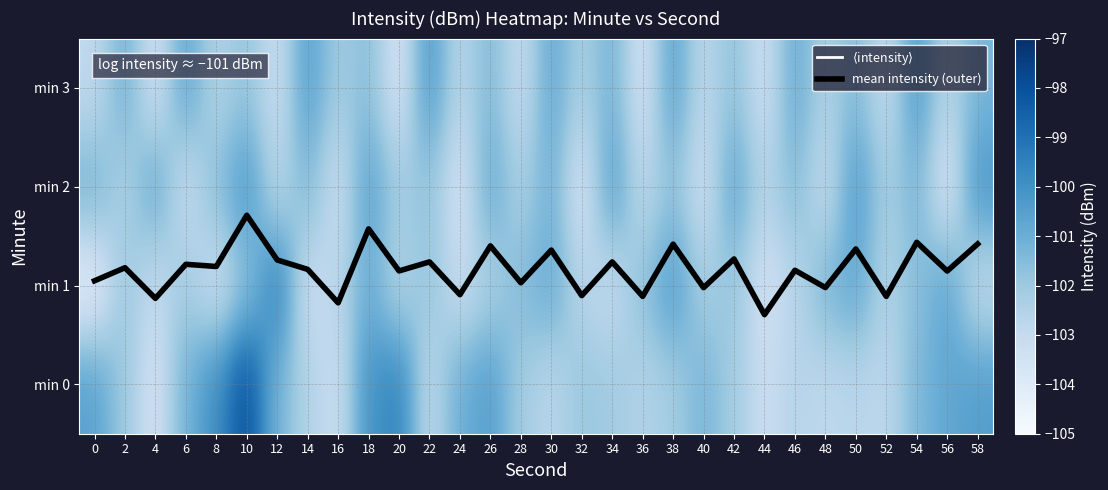

Which series has the widest spread of values?

min 0